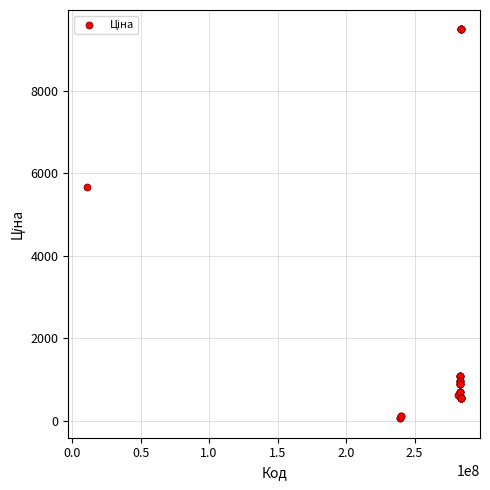

What Y value in the scatter plot is closest to 4768?

5673.8